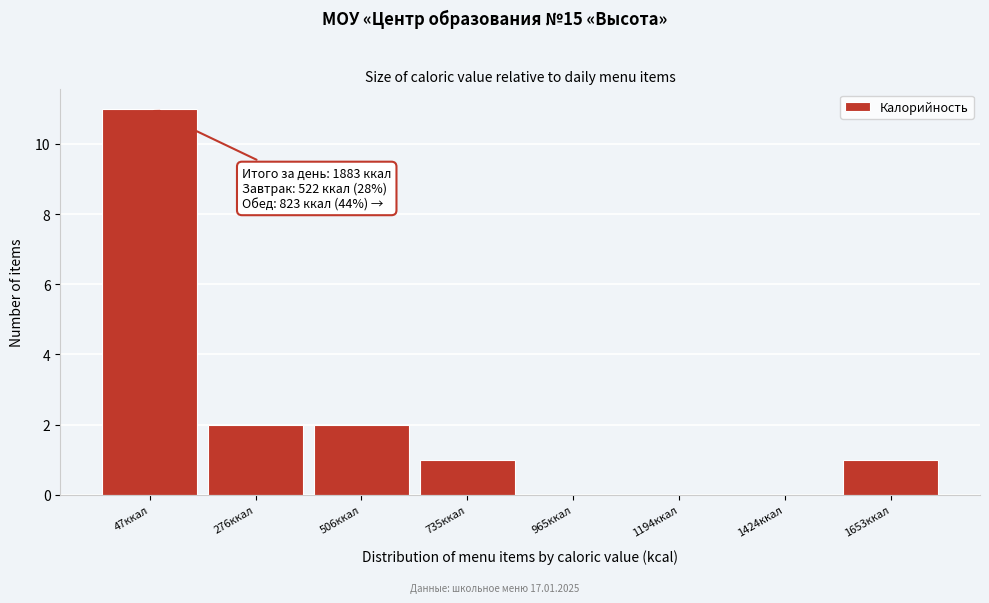

Reading right to left, what are all the values shown in this chart?

1653ккал=1	1424ккал=0	1194ккал=0	965ккал=0	735ккал=1	506ккал=2	276ккал=2	47ккал=11